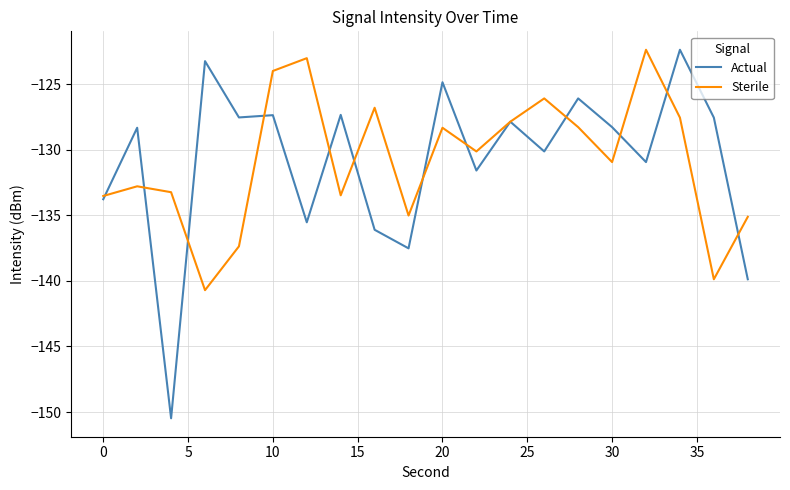

True or false: Actual and Sterile intersect in this chart.

True